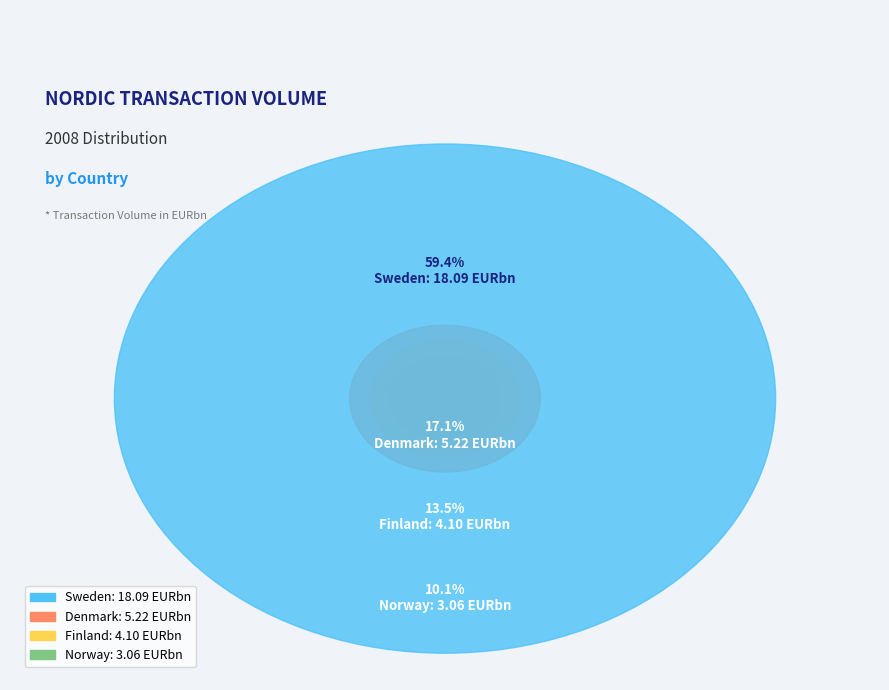

Is it true that Denmark is 11% of the pie?

False